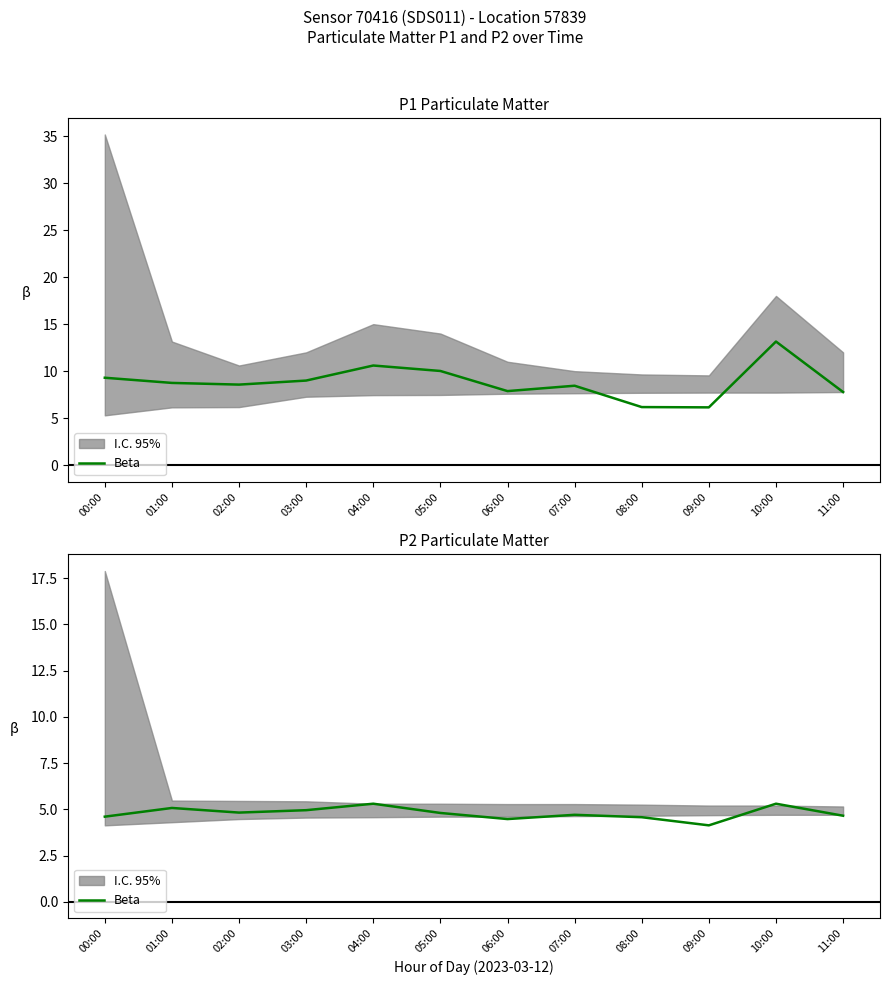

Does the chart display data point markers on the line(s)?

No